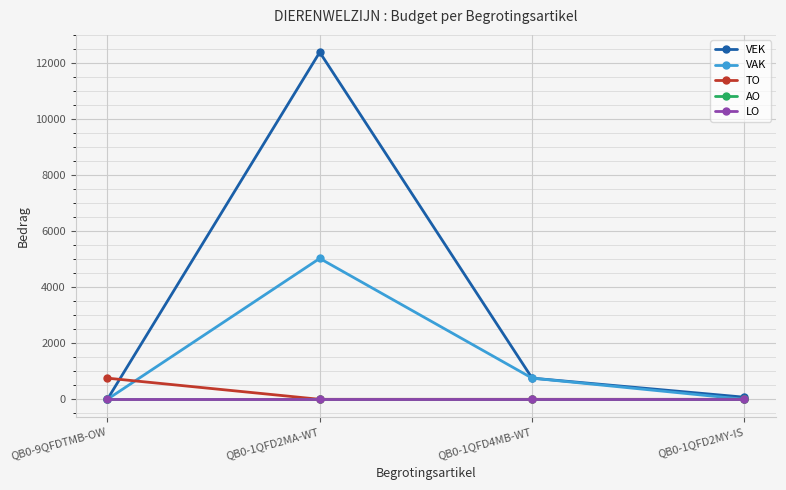

Which category has the lowest value in the VAK series?

QB0-9QFDTMB-OW